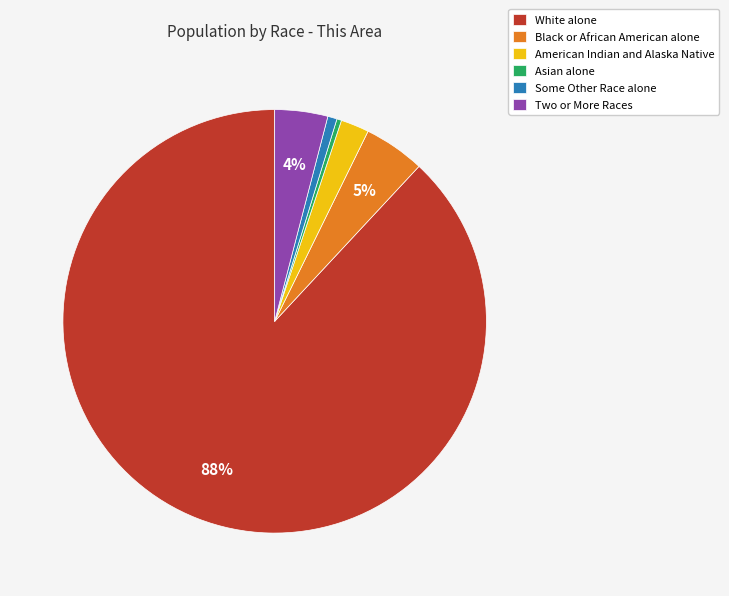

The Black or African American alone slice represents 5% of the pie. True or false?

True